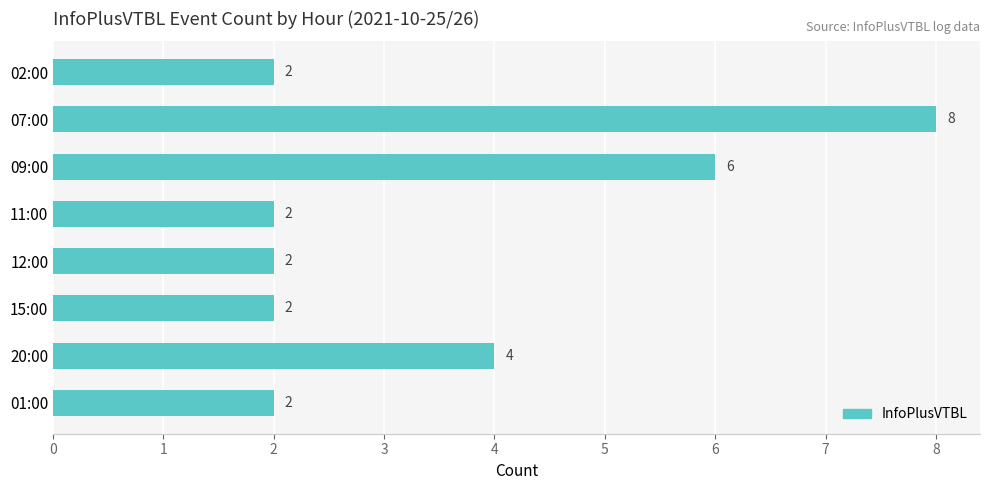

Approximately how many times larger is the value at 07:00 compared to 20:00?

2.0